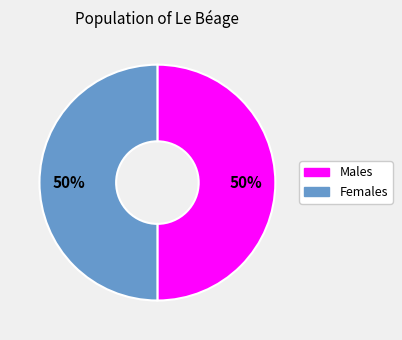

To the nearest percent, what is the average slice percentage?

50%